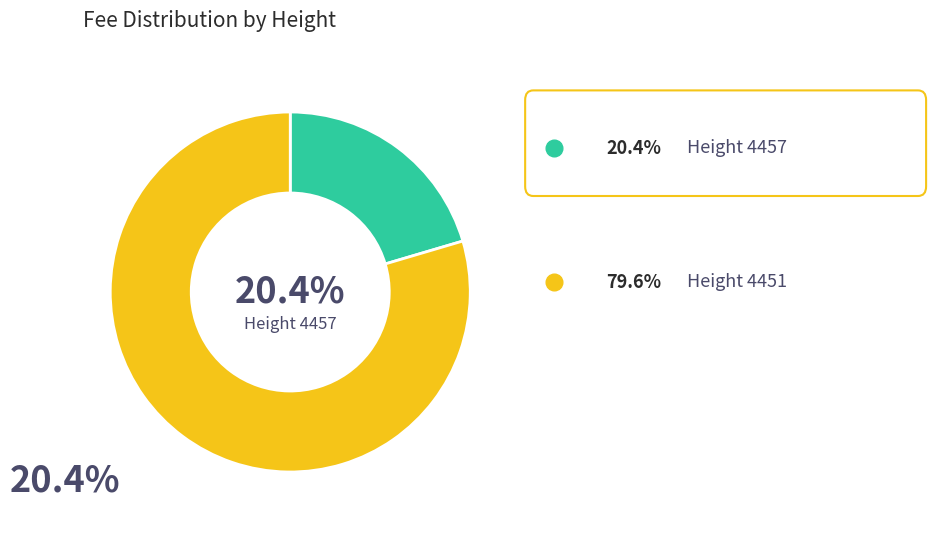

To the nearest percent, what is the average slice percentage?

50%